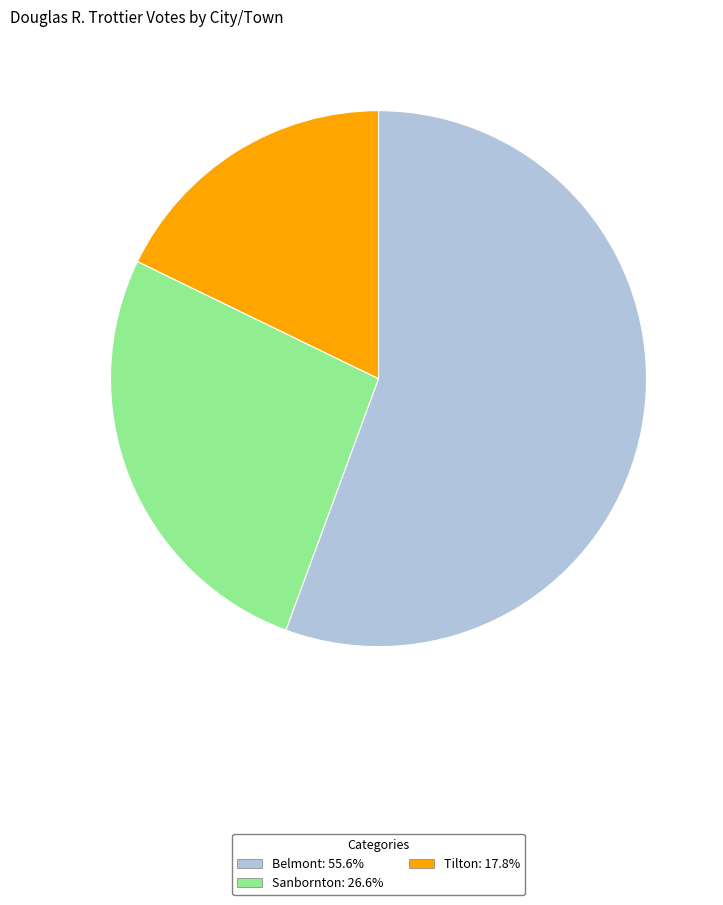

Which category has the smallest portion of the pie?

Tilton